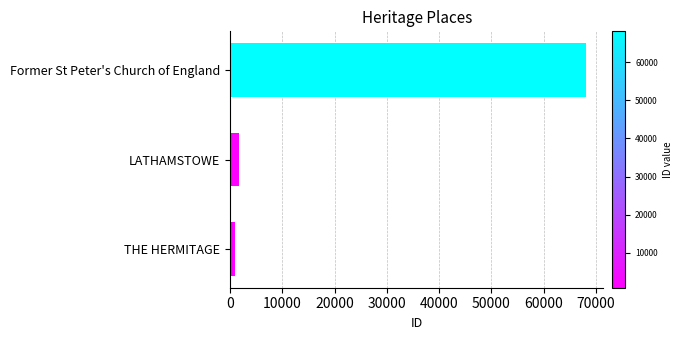

Reading left to right, transcribe all the data shown in this chart.

THE HERMITAGE=870	LATHAMSTOWE=1648	Former St Peter's Church of England=68060